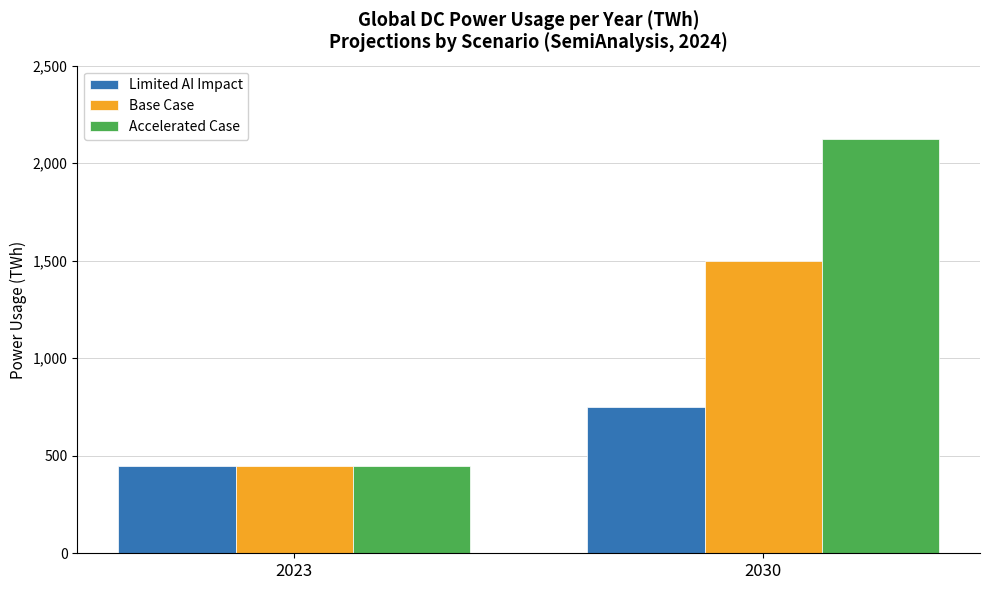

Reading left to right, extract all data points from this chart.

Limited AI Impact: 450	750
Base Case: 450	1500
Accelerated Case: 450	2125